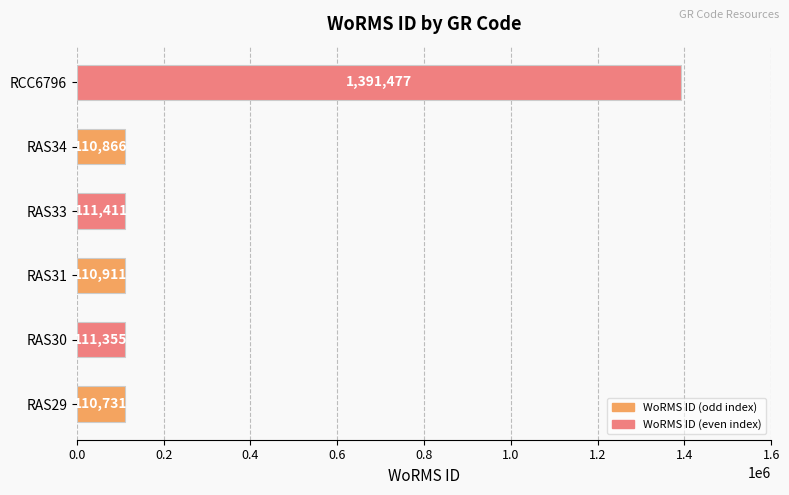

What value does the data have at RAS31, to the nearest 10?

110910